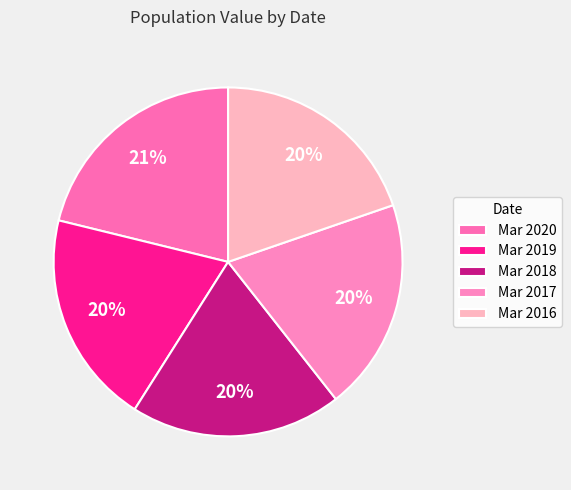

Approximately how many times larger is the value at Mar 2020 compared to Mar 2018?

1.1